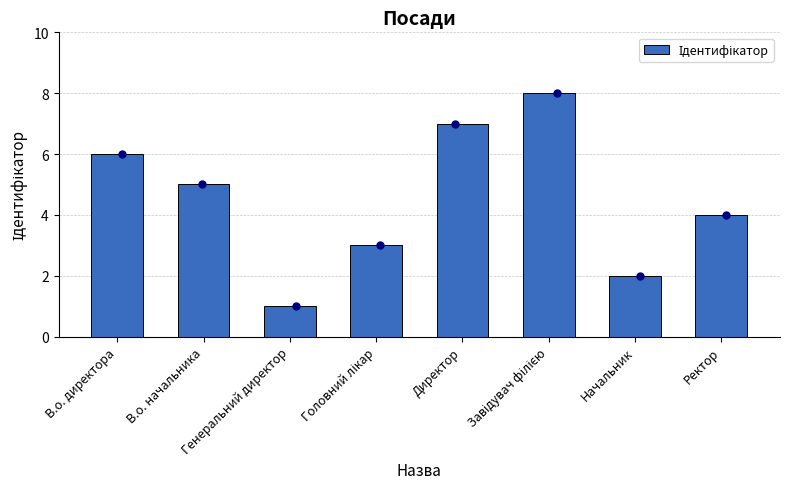

What is the change in value from Директор to Ректор?

-3